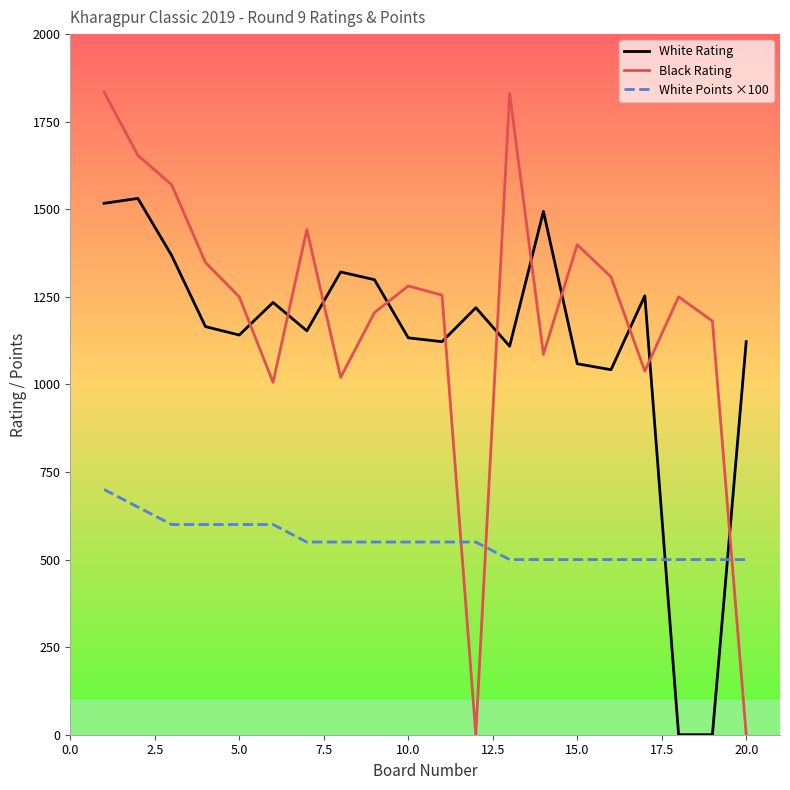

What is the difference between the maximum and minimum values in the White Rating series?

1531